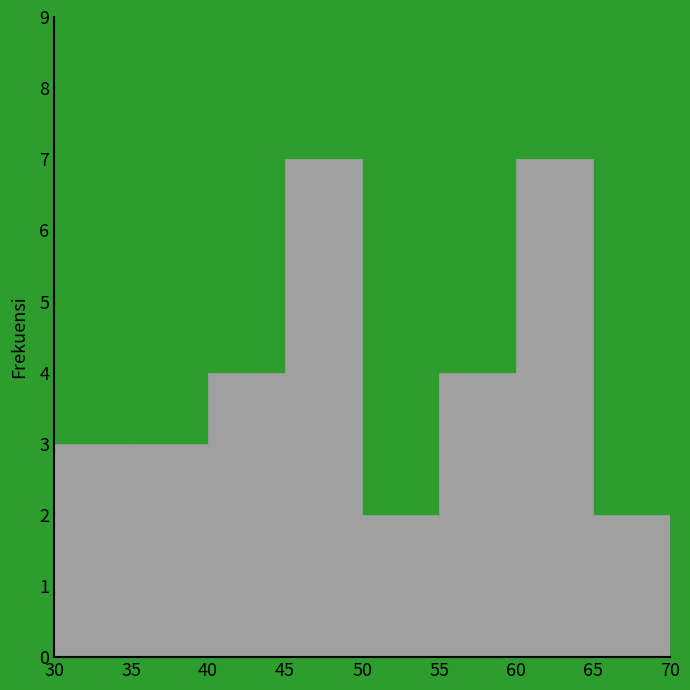

Reading left to right, list every bar in this chart as the range it spans on the x-axis followed by its height. The values are not printed on the chart, so give them approximately, as read against the axis.

30 to 35: 3
35 to 40: 3
40 to 45: 4
45 to 50: 7
50 to 55: 2
55 to 60: 4
60 to 65: 7
65 to 70: 2